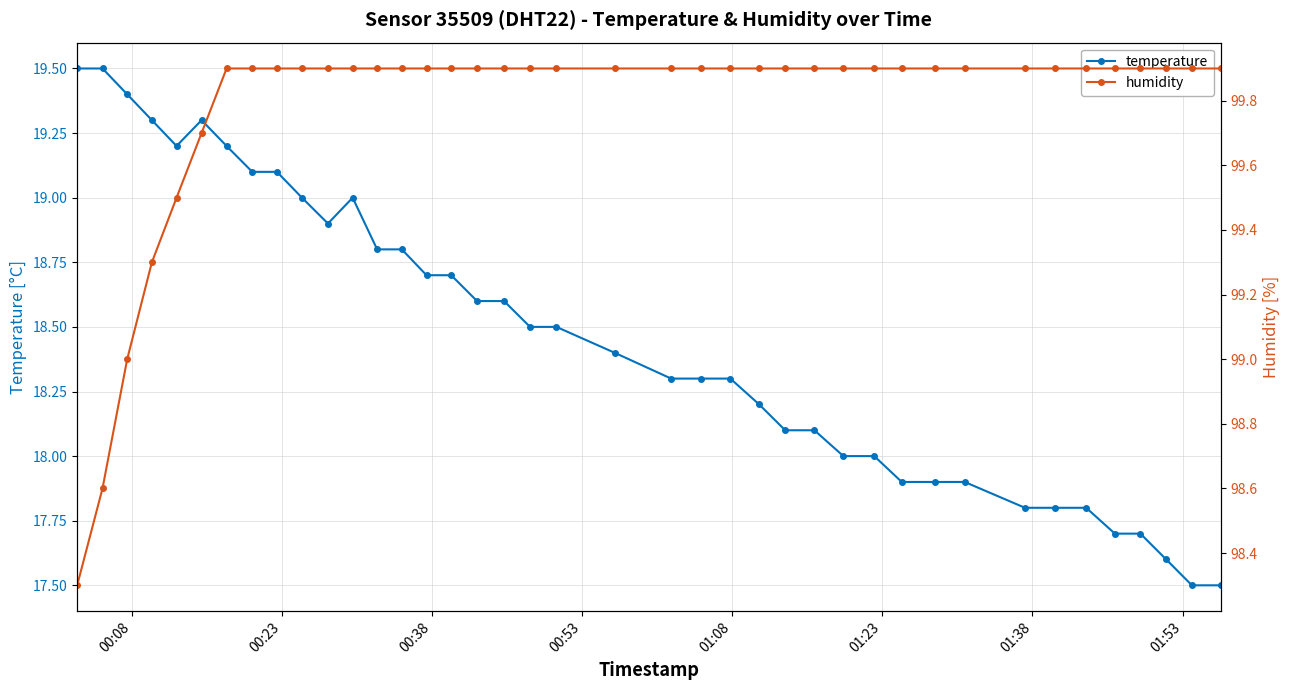

At how many categories does at least one series exceed 72?

40